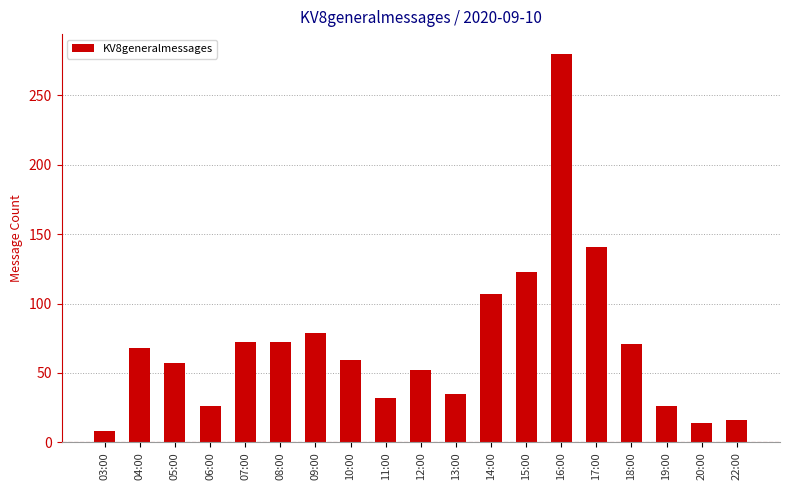

What is the sum of all values?

1338